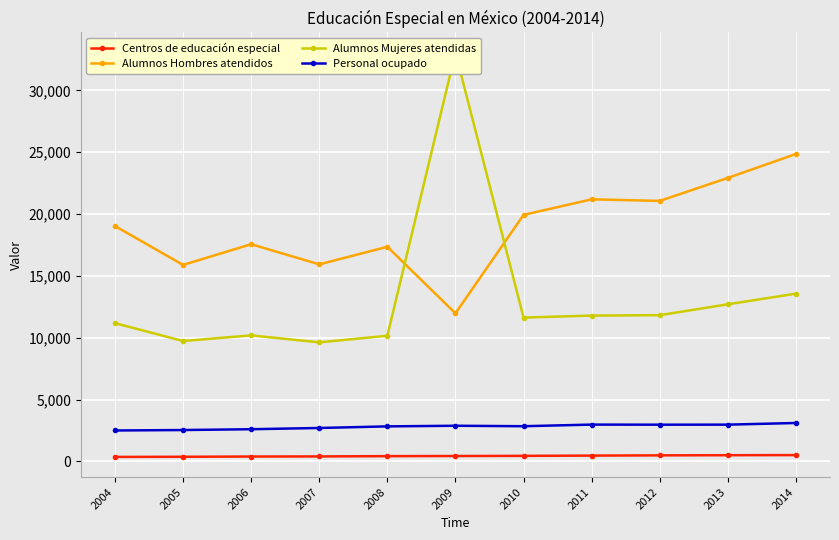

Which series has the largest range (max minus min)?

Alumnos Mujeres atendidas